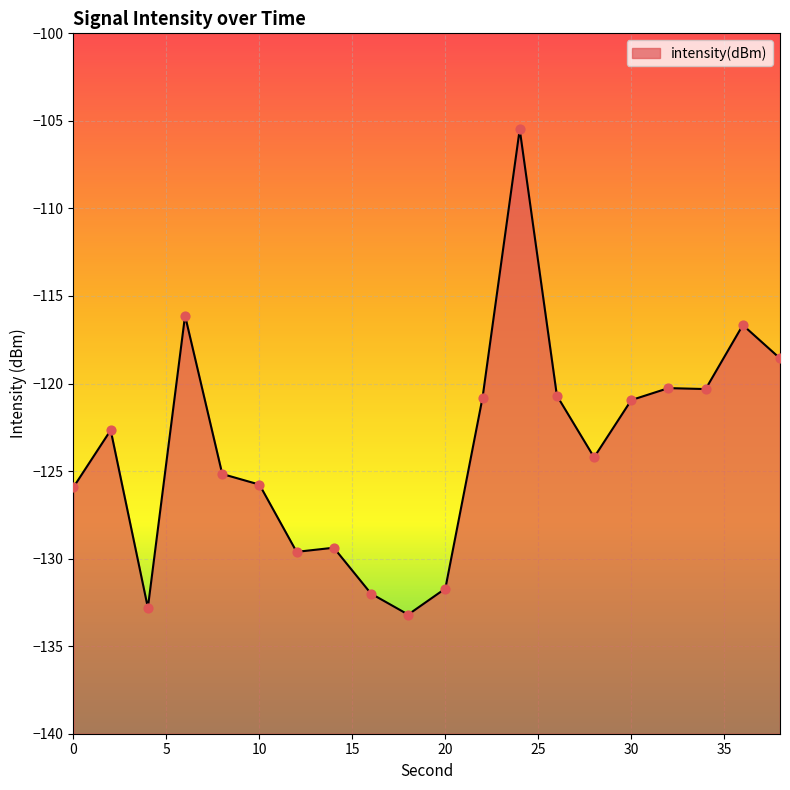

Which has a higher value, 26 or 32?

32